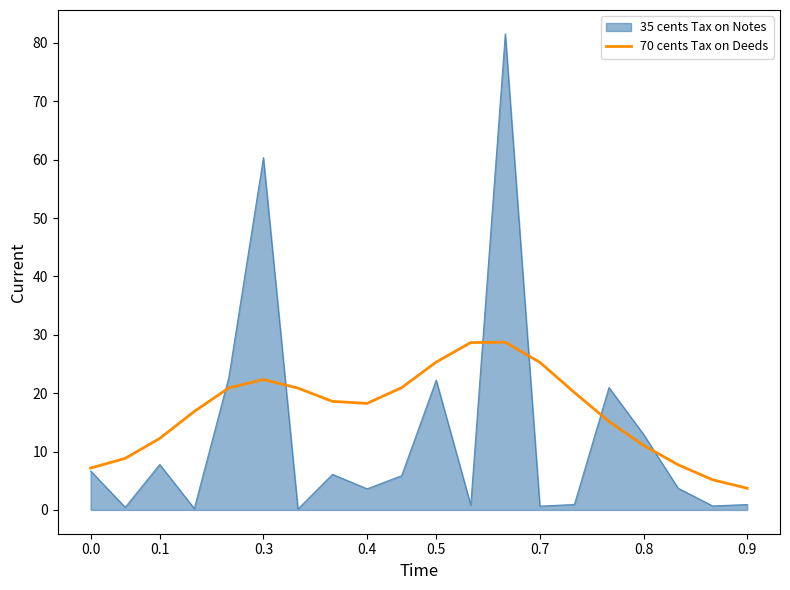

What is the smallest value displayed?

0.2